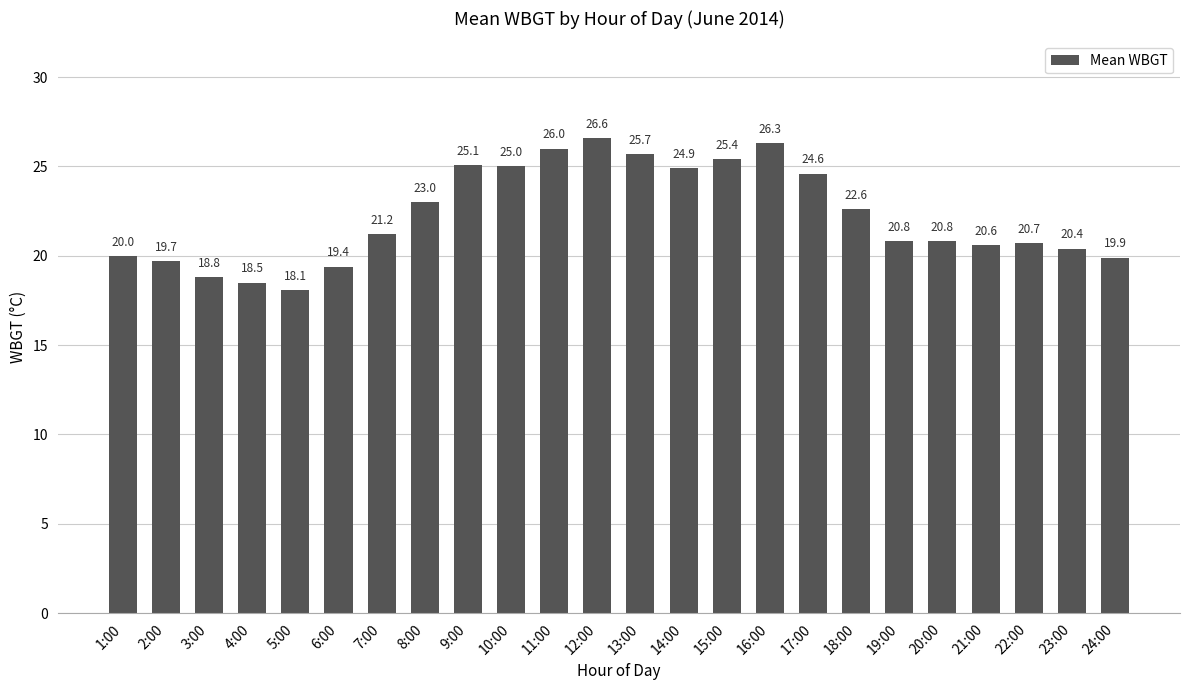

Is it true that the value at 21:00 is 8.2?

False